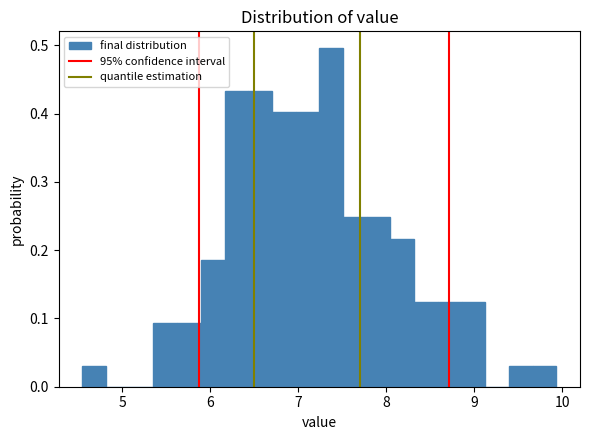

Around what value on the x-axis is the tallest bar? Give the approximate position of its centre, as read against the axis.

7.4